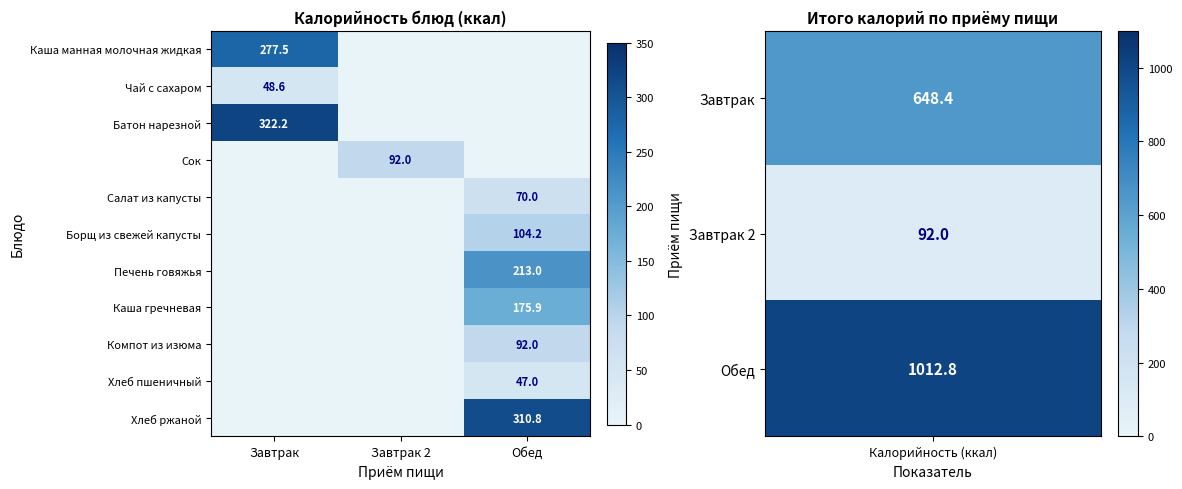

The value of Батон нарезной at Завтрак is 551.2. True or false?

False